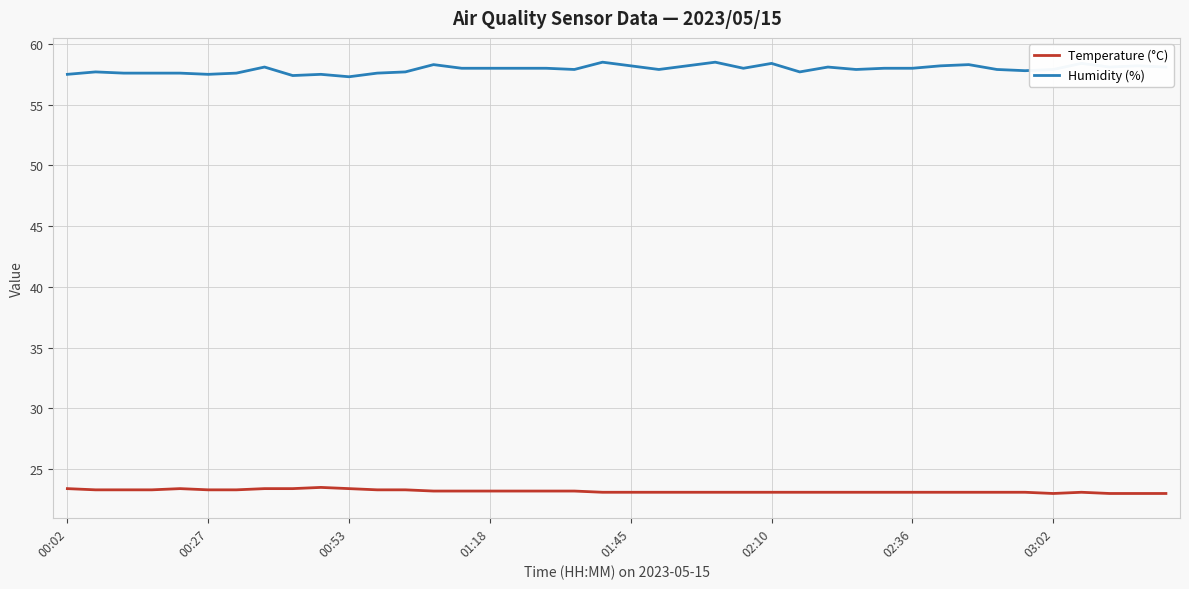

Which series has the largest total across all categories?

Humidity (%)